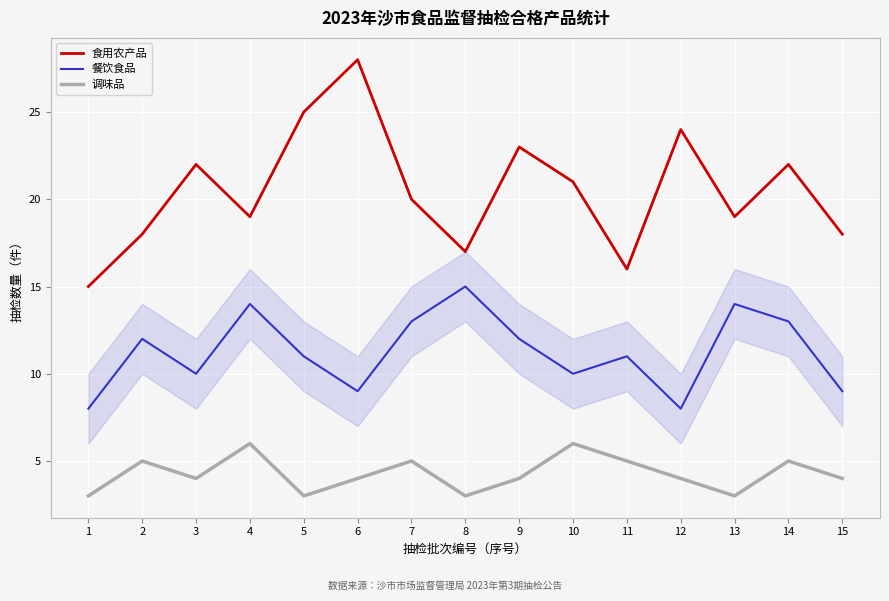

What is the total value across all series at 13?

36